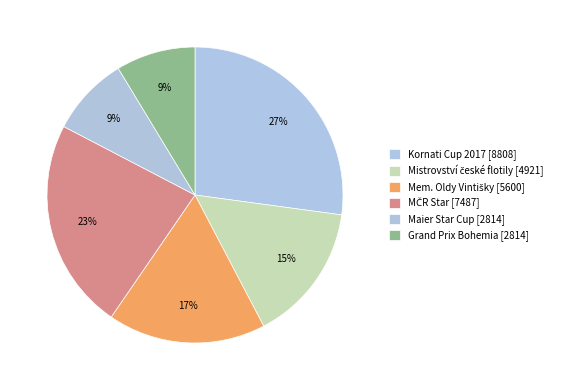

How many segments does this pie chart have?

6